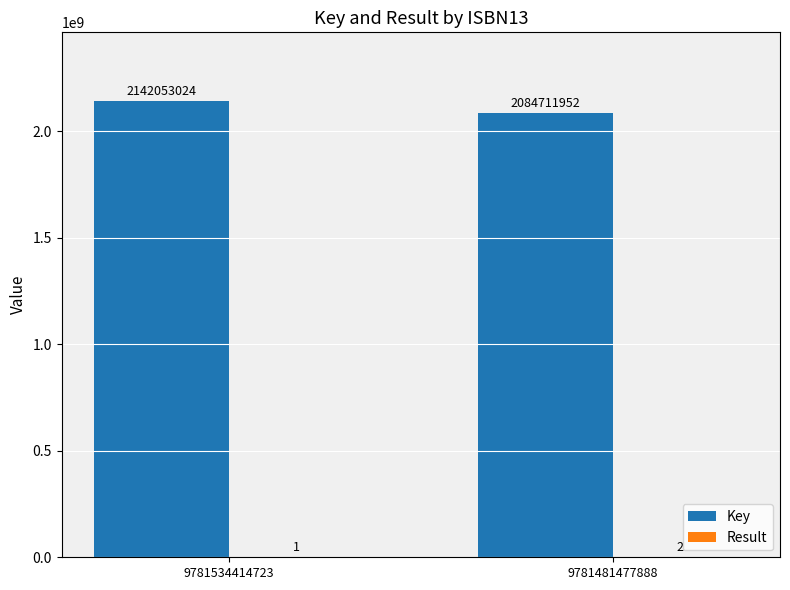

What is the difference between the Key values at 9781534414723 and 9781481477888?

57341072